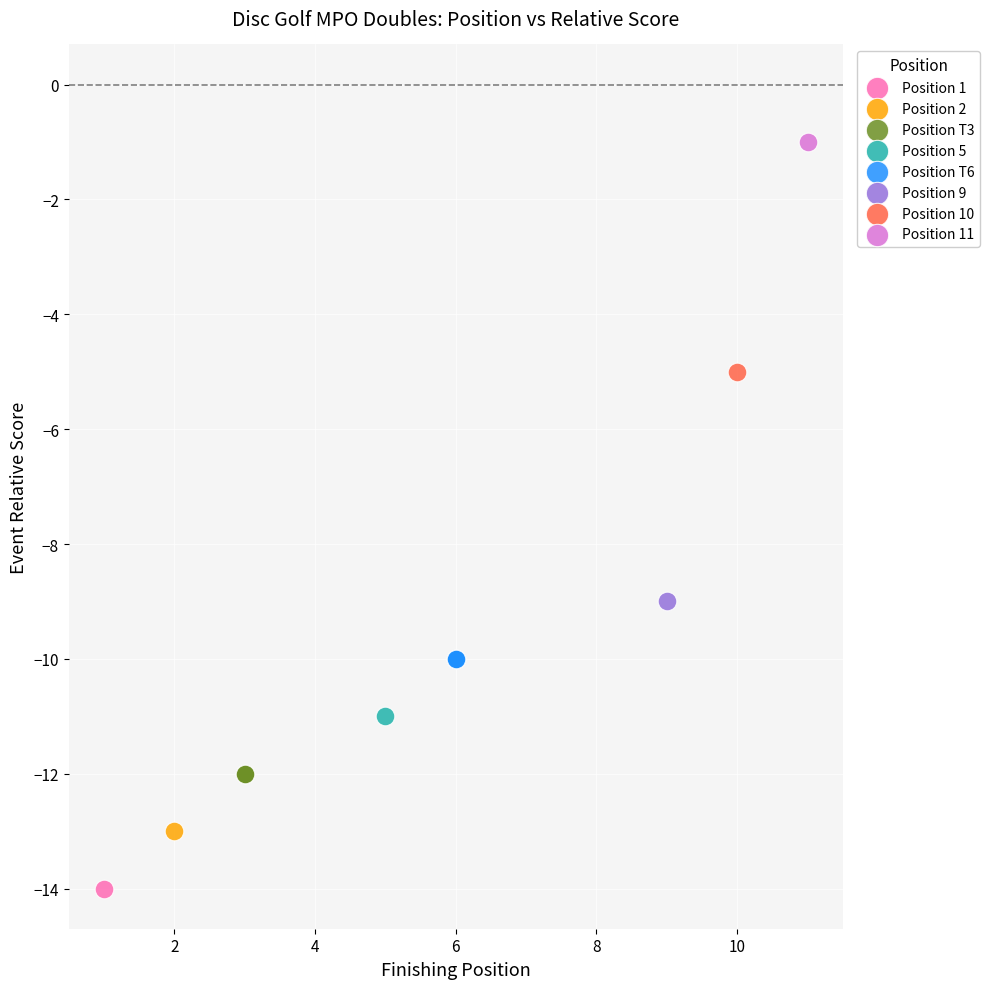

Which series reaches the maximum Y coordinate?

Position 11